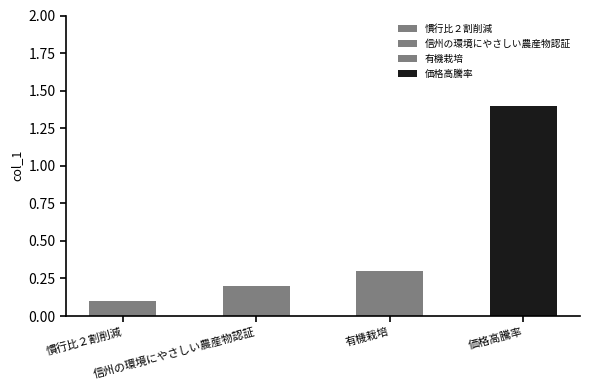

What is the sum of all values?

2.0